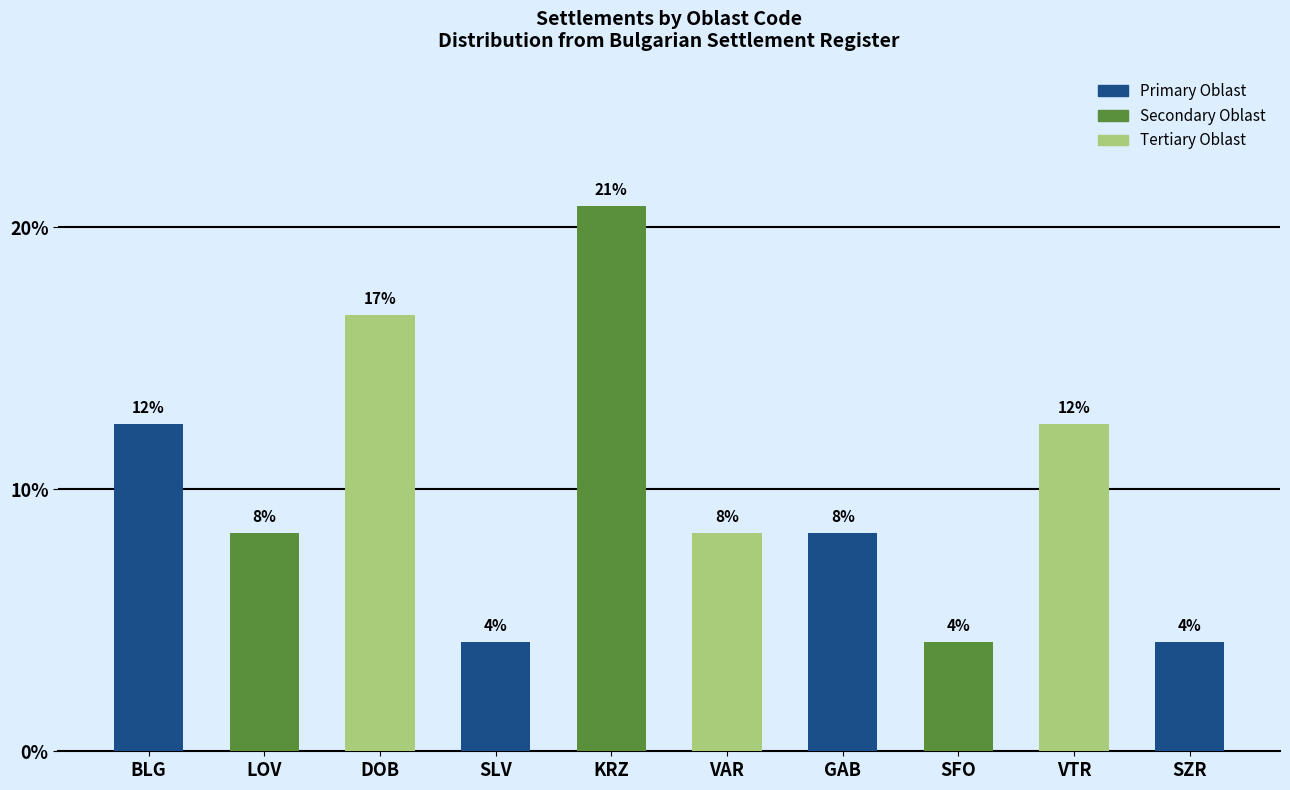

How many bars are there in total?

10